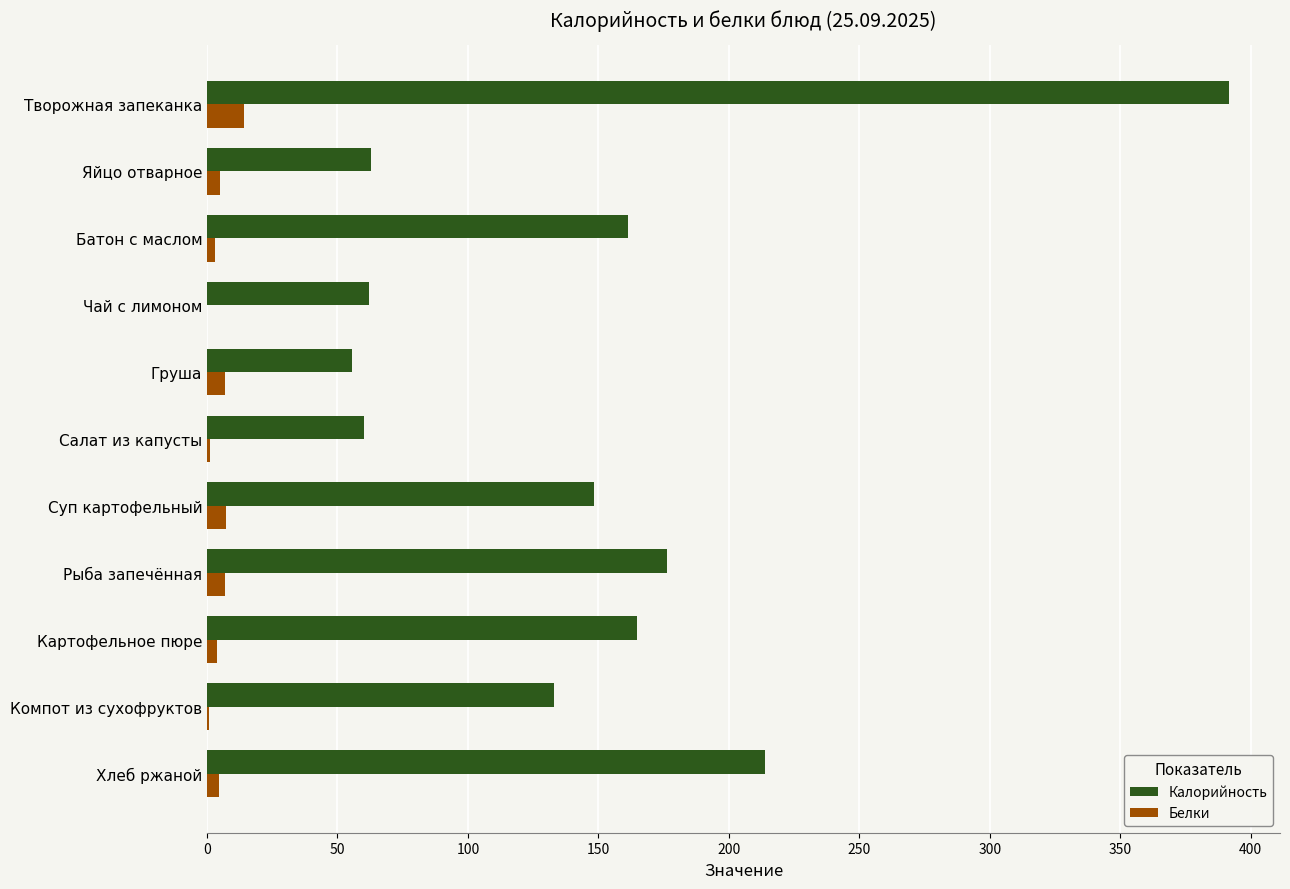

Which series has the largest total across all categories?

Калорийность